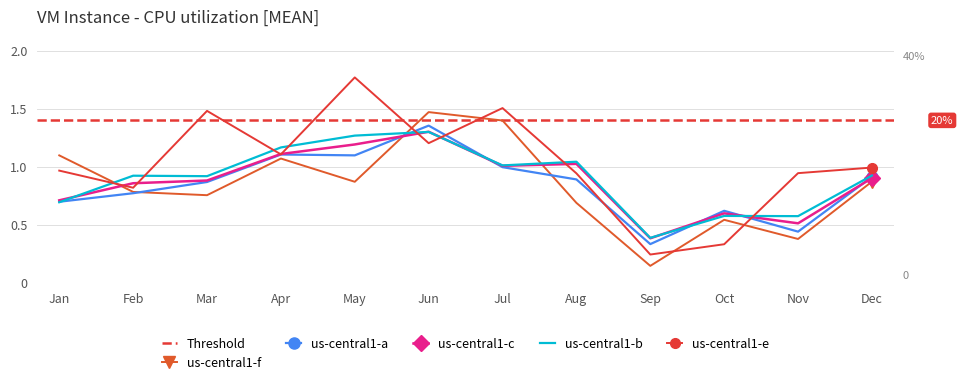

Reading left to right, transcribe all the data shown in this chart.

pct05: 1.1	0.8	0.8	1.1	0.9	1.5	1.4	0.7	0.1	0.5	0.4	0.9
pct25: 0.7	0.8	0.9	1.1	1.1	1.4	1.0	0.9	0.3	0.6	0.4	0.9
pct55: 0.7	0.9	0.9	1.1	1.2	1.3	1.0	1.0	0.4	0.6	0.5	0.9
pct75: 0.7	0.9	0.9	1.2	1.3	1.3	1.0	1.0	0.4	0.6	0.6	0.9
pct95: 1.0	0.8	1.5	1.1	1.8	1.2	1.5	0.9	0.2	0.3	0.9	1.0